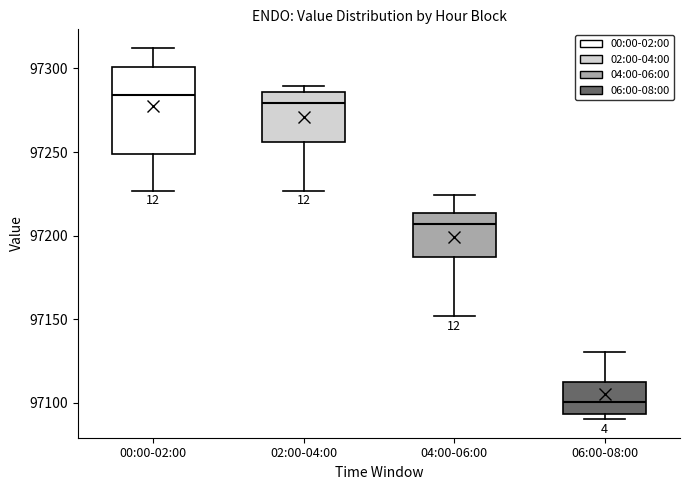

Comparing the boxes themselves (not the whiskers), which one is the tallest?

00:00-02:00